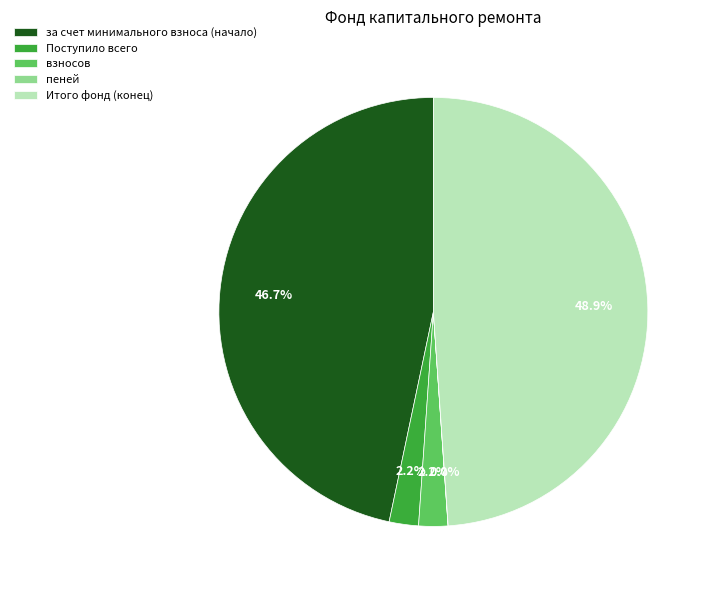

What portion of the pie excludes взносов?

97.8%